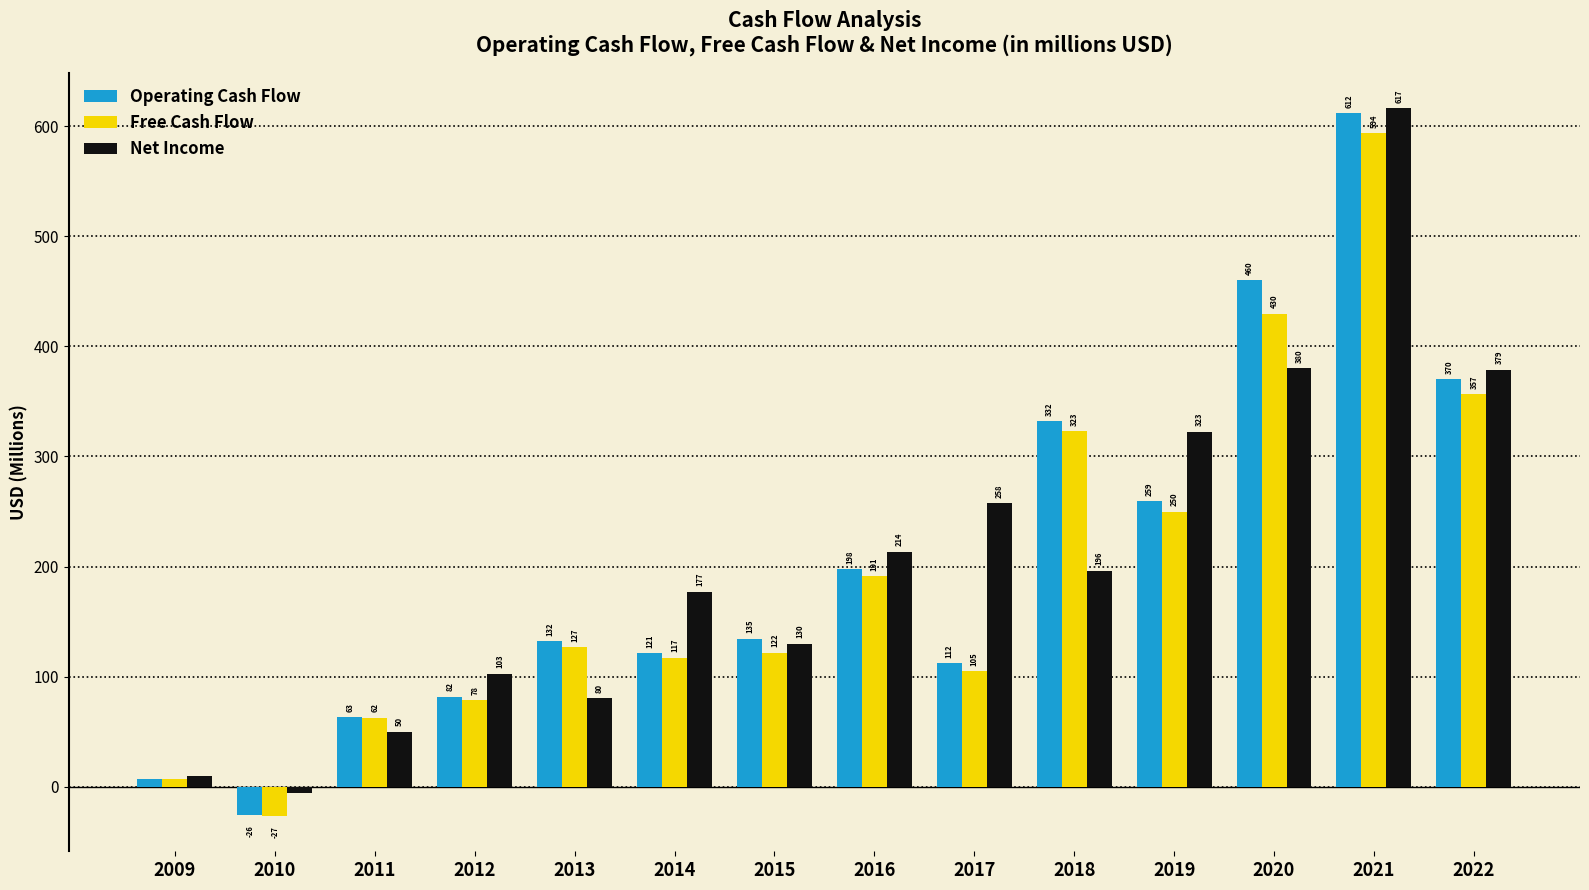

How many distinct data groups are displayed?

3